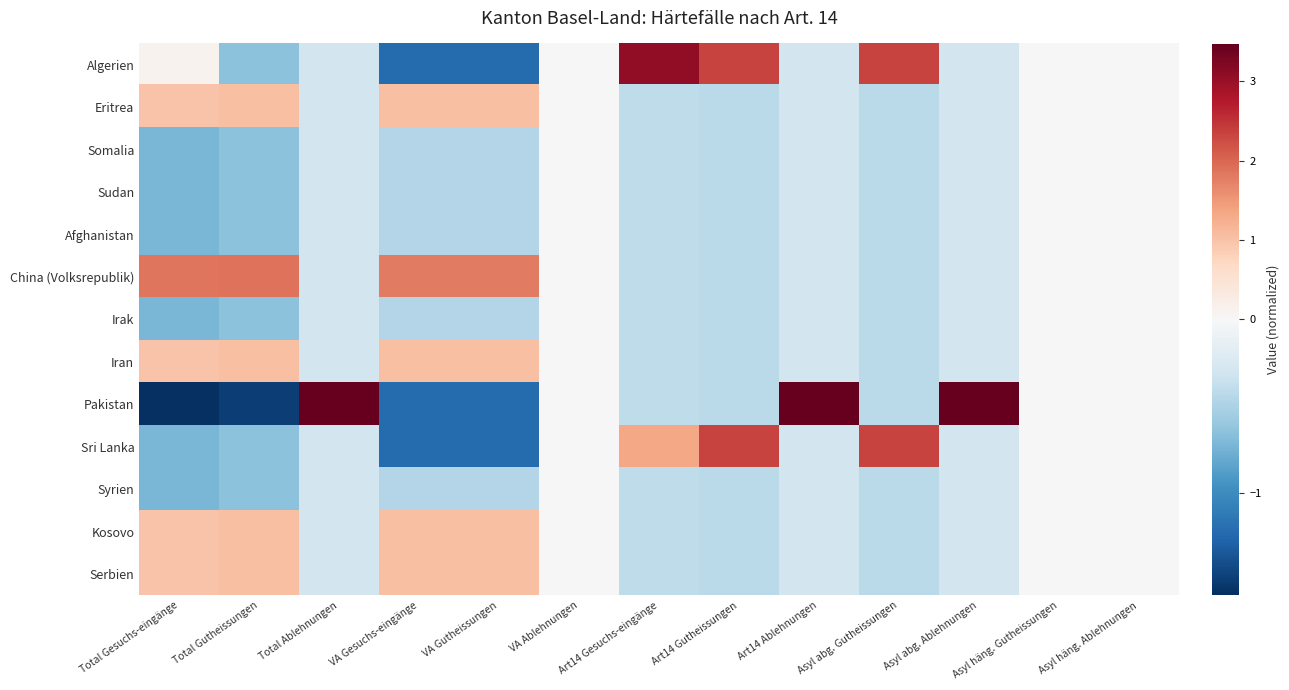

Reading left to right, transcribe all the data shown in this chart.

Algerien: Total Gesuchs-eingänge=0.1	Total Gutheissungen=-0.6	Total Ablehnungen=-0.3	VA Gesuchs-eingänge=-1.2	VA Gutheissungen=-1.2	VA Ablehnungen=0.0	Art14 Gesuchs-eingänge=3.1	Art14 Gutheissungen=2.3	Art14 Ablehnungen=-0.3	Asyl abg. Gutheissungen=2.3	Asyl abg. Ablehnungen=-0.3	Asyl häng. Gutheissungen=0.0	Asyl häng. Ablehnungen=0.0
Eritrea: Total Gesuchs-eingänge=1.0	Total Gutheissungen=1.0	Total Ablehnungen=-0.3	VA Gesuchs-eingänge=1.0	VA Gutheissungen=1.0	VA Ablehnungen=0.0	Art14 Gesuchs-eingänge=-0.4	Art14 Gutheissungen=-0.4	Art14 Ablehnungen=-0.3	Asyl abg. Gutheissungen=-0.4	Asyl abg. Ablehnungen=-0.3	Asyl häng. Gutheissungen=0.0	Asyl häng. Ablehnungen=0.0
Somalia: Total Gesuchs-eingänge=-0.7	Total Gutheissungen=-0.6	Total Ablehnungen=-0.3	VA Gesuchs-eingänge=-0.5	VA Gutheissungen=-0.5	VA Ablehnungen=0.0	Art14 Gesuchs-eingänge=-0.4	Art14 Gutheissungen=-0.4	Art14 Ablehnungen=-0.3	Asyl abg. Gutheissungen=-0.4	Asyl abg. Ablehnungen=-0.3	Asyl häng. Gutheissungen=0.0	Asyl häng. Ablehnungen=0.0
Sudan: Total Gesuchs-eingänge=-0.7	Total Gutheissungen=-0.6	Total Ablehnungen=-0.3	VA Gesuchs-eingänge=-0.5	VA Gutheissungen=-0.5	VA Ablehnungen=0.0	Art14 Gesuchs-eingänge=-0.4	Art14 Gutheissungen=-0.4	Art14 Ablehnungen=-0.3	Asyl abg. Gutheissungen=-0.4	Asyl abg. Ablehnungen=-0.3	Asyl häng. Gutheissungen=0.0	Asyl häng. Ablehnungen=0.0
Afghanistan: Total Gesuchs-eingänge=-0.7	Total Gutheissungen=-0.6	Total Ablehnungen=-0.3	VA Gesuchs-eingänge=-0.5	VA Gutheissungen=-0.5	VA Ablehnungen=0.0	Art14 Gesuchs-eingänge=-0.4	Art14 Gutheissungen=-0.4	Art14 Ablehnungen=-0.3	Asyl abg. Gutheissungen=-0.4	Asyl abg. Ablehnungen=-0.3	Asyl häng. Gutheissungen=0.0	Asyl häng. Ablehnungen=0.0
China (Volksrepublik): Total Gesuchs-eingänge=1.8	Total Gutheissungen=1.9	Total Ablehnungen=-0.3	VA Gesuchs-eingänge=1.8	VA Gutheissungen=1.8	VA Ablehnungen=0.0	Art14 Gesuchs-eingänge=-0.4	Art14 Gutheissungen=-0.4	Art14 Ablehnungen=-0.3	Asyl abg. Gutheissungen=-0.4	Asyl abg. Ablehnungen=-0.3	Asyl häng. Gutheissungen=0.0	Asyl häng. Ablehnungen=0.0
Irak: Total Gesuchs-eingänge=-0.7	Total Gutheissungen=-0.6	Total Ablehnungen=-0.3	VA Gesuchs-eingänge=-0.5	VA Gutheissungen=-0.5	VA Ablehnungen=0.0	Art14 Gesuchs-eingänge=-0.4	Art14 Gutheissungen=-0.4	Art14 Ablehnungen=-0.3	Asyl abg. Gutheissungen=-0.4	Asyl abg. Ablehnungen=-0.3	Asyl häng. Gutheissungen=0.0	Asyl häng. Ablehnungen=0.0
Iran: Total Gesuchs-eingänge=1.0	Total Gutheissungen=1.0	Total Ablehnungen=-0.3	VA Gesuchs-eingänge=1.0	VA Gutheissungen=1.0	VA Ablehnungen=0.0	Art14 Gesuchs-eingänge=-0.4	Art14 Gutheissungen=-0.4	Art14 Ablehnungen=-0.3	Asyl abg. Gutheissungen=-0.4	Asyl abg. Ablehnungen=-0.3	Asyl häng. Gutheissungen=0.0	Asyl häng. Ablehnungen=0.0
Pakistan: Total Gesuchs-eingänge=-1.6	Total Gutheissungen=-1.5	Total Ablehnungen=3.5	VA Gesuchs-eingänge=-1.2	VA Gutheissungen=-1.2	VA Ablehnungen=0.0	Art14 Gesuchs-eingänge=-0.4	Art14 Gutheissungen=-0.4	Art14 Ablehnungen=3.5	Asyl abg. Gutheissungen=-0.4	Asyl abg. Ablehnungen=3.5	Asyl häng. Gutheissungen=0.0	Asyl häng. Ablehnungen=0.0
Sri Lanka: Total Gesuchs-eingänge=-0.7	Total Gutheissungen=-0.6	Total Ablehnungen=-0.3	VA Gesuchs-eingänge=-1.2	VA Gutheissungen=-1.2	VA Ablehnungen=0.0	Art14 Gesuchs-eingänge=1.3	Art14 Gutheissungen=2.3	Art14 Ablehnungen=-0.3	Asyl abg. Gutheissungen=2.3	Asyl abg. Ablehnungen=-0.3	Asyl häng. Gutheissungen=0.0	Asyl häng. Ablehnungen=0.0
Syrien: Total Gesuchs-eingänge=-0.7	Total Gutheissungen=-0.6	Total Ablehnungen=-0.3	VA Gesuchs-eingänge=-0.5	VA Gutheissungen=-0.5	VA Ablehnungen=0.0	Art14 Gesuchs-eingänge=-0.4	Art14 Gutheissungen=-0.4	Art14 Ablehnungen=-0.3	Asyl abg. Gutheissungen=-0.4	Asyl abg. Ablehnungen=-0.3	Asyl häng. Gutheissungen=0.0	Asyl häng. Ablehnungen=0.0
Kosovo: Total Gesuchs-eingänge=1.0	Total Gutheissungen=1.0	Total Ablehnungen=-0.3	VA Gesuchs-eingänge=1.0	VA Gutheissungen=1.0	VA Ablehnungen=0.0	Art14 Gesuchs-eingänge=-0.4	Art14 Gutheissungen=-0.4	Art14 Ablehnungen=-0.3	Asyl abg. Gutheissungen=-0.4	Asyl abg. Ablehnungen=-0.3	Asyl häng. Gutheissungen=0.0	Asyl häng. Ablehnungen=0.0
Serbien: Total Gesuchs-eingänge=1.0	Total Gutheissungen=1.0	Total Ablehnungen=-0.3	VA Gesuchs-eingänge=1.0	VA Gutheissungen=1.0	VA Ablehnungen=0.0	Art14 Gesuchs-eingänge=-0.4	Art14 Gutheissungen=-0.4	Art14 Ablehnungen=-0.3	Asyl abg. Gutheissungen=-0.4	Asyl abg. Ablehnungen=-0.3	Asyl häng. Gutheissungen=0.0	Asyl häng. Ablehnungen=0.0